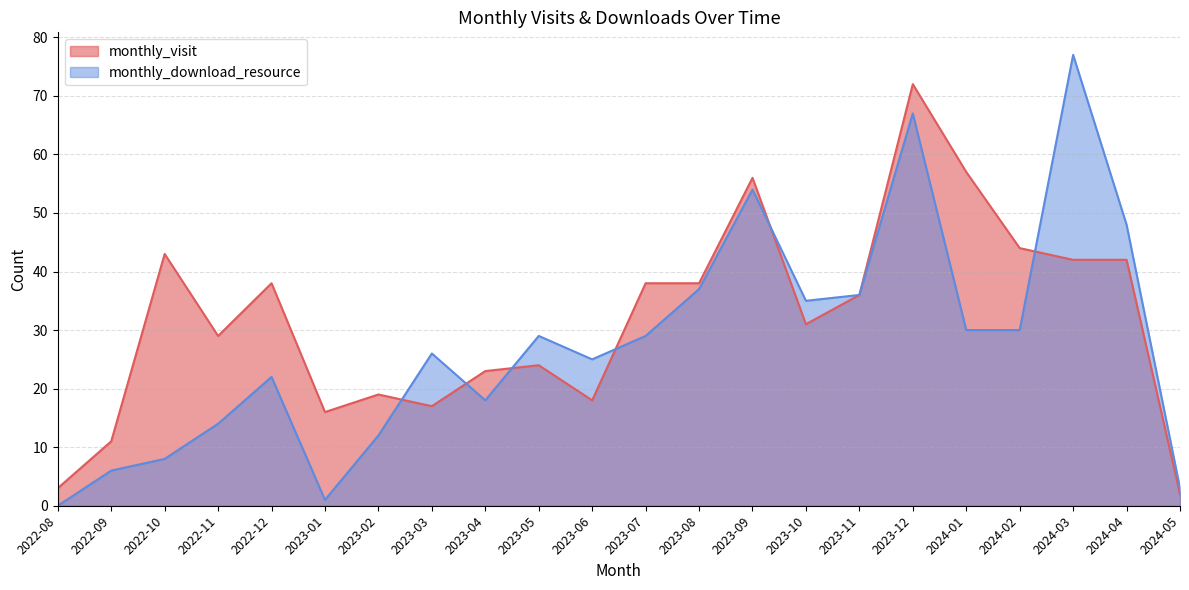

Rank the series at 2024-01 from highest to lowest value.

monthly_visit, monthly_download_resource